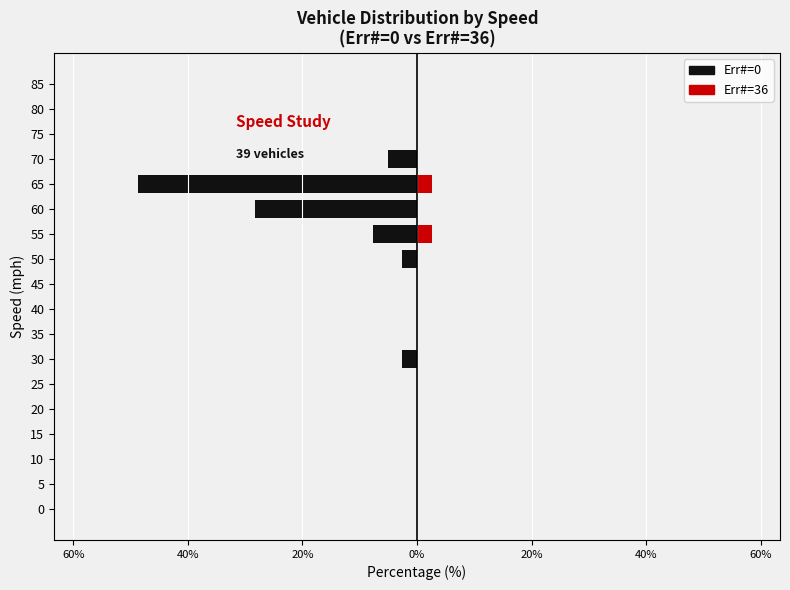

At how many categories does at least one series exceed -25?

18